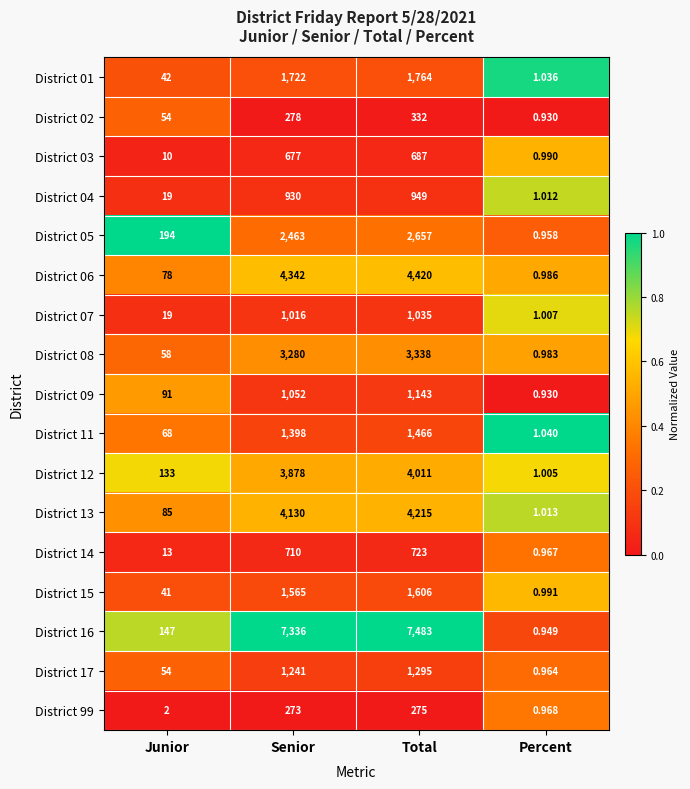

What is the maximum value shown in the chart?

7483.0